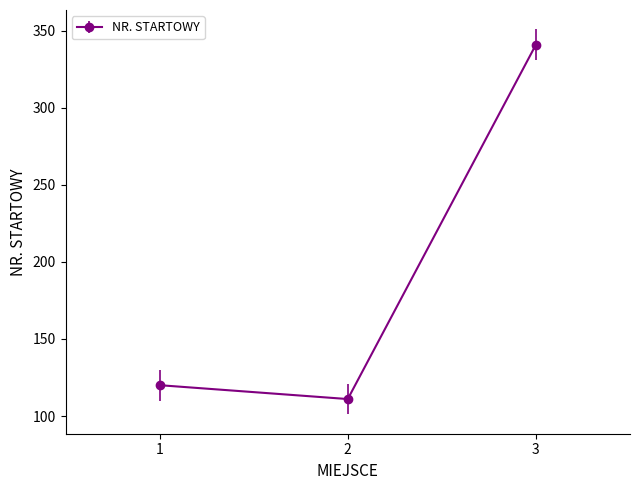

What is the approximate value at 2, to the nearest 50?

100